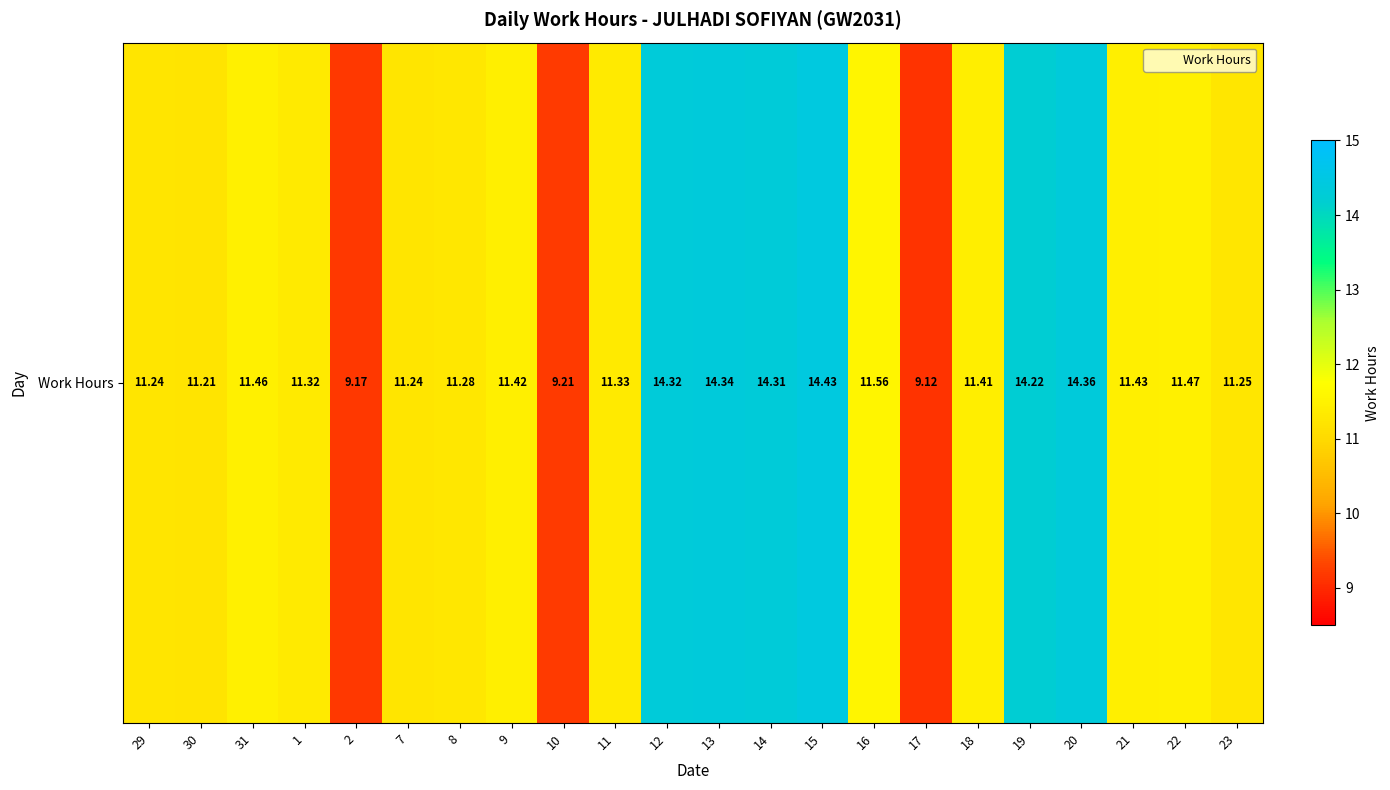

List the labels in order of value, smallest first.

17, 2, 10, 30, 29, 7, 23, 8, 1, 11, 18, 9, 21, 31, 22, 16, 19, 14, 12, 13, 20, 15